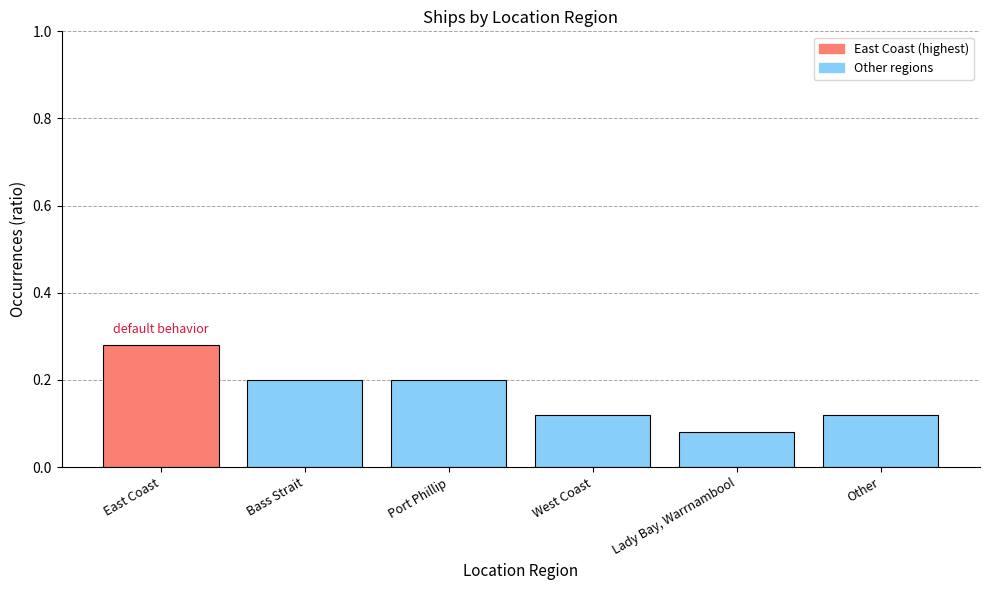

What is the difference between the values at East Coast and West Coast?

0.2